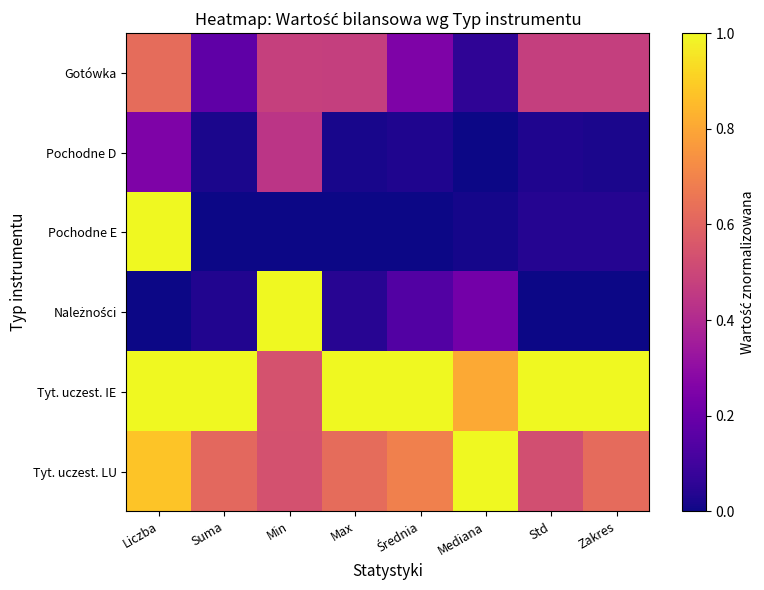

Which series has the largest range (max minus min)?

Pochodne E